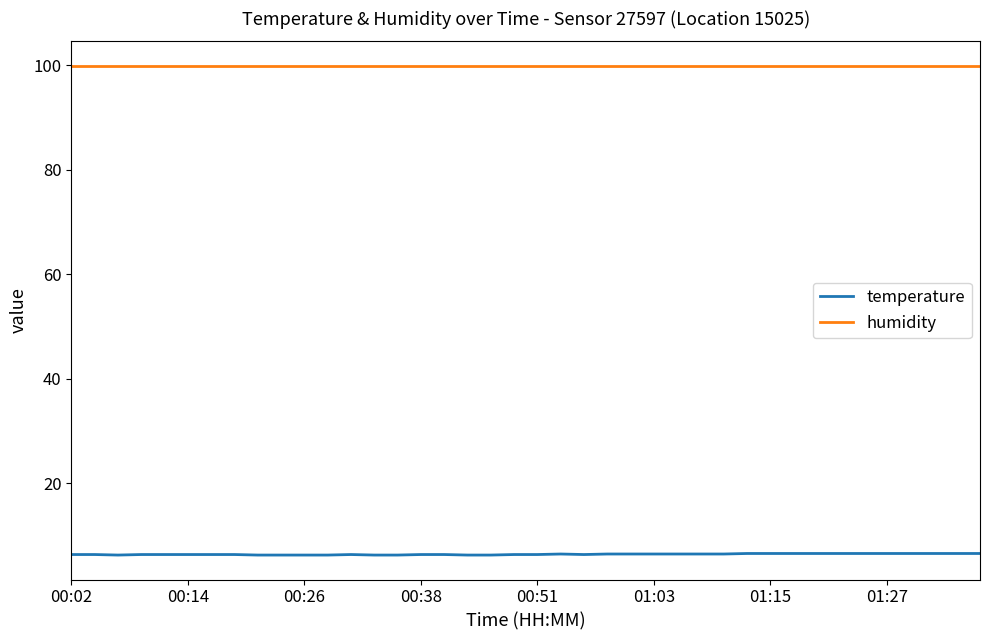

What is the lowest value of the temperature series?

6.2